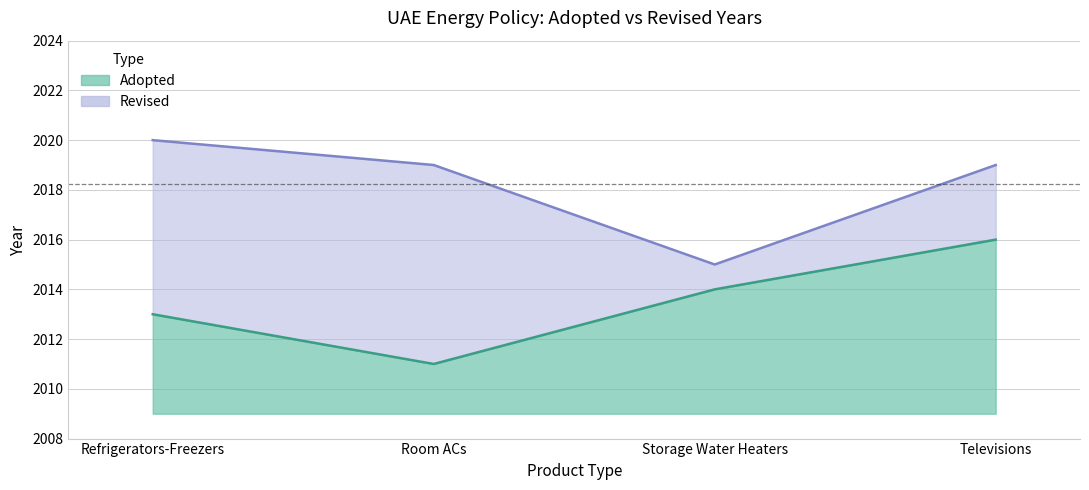

What is the label of the 3rd point from the left?

Storage Water Heaters